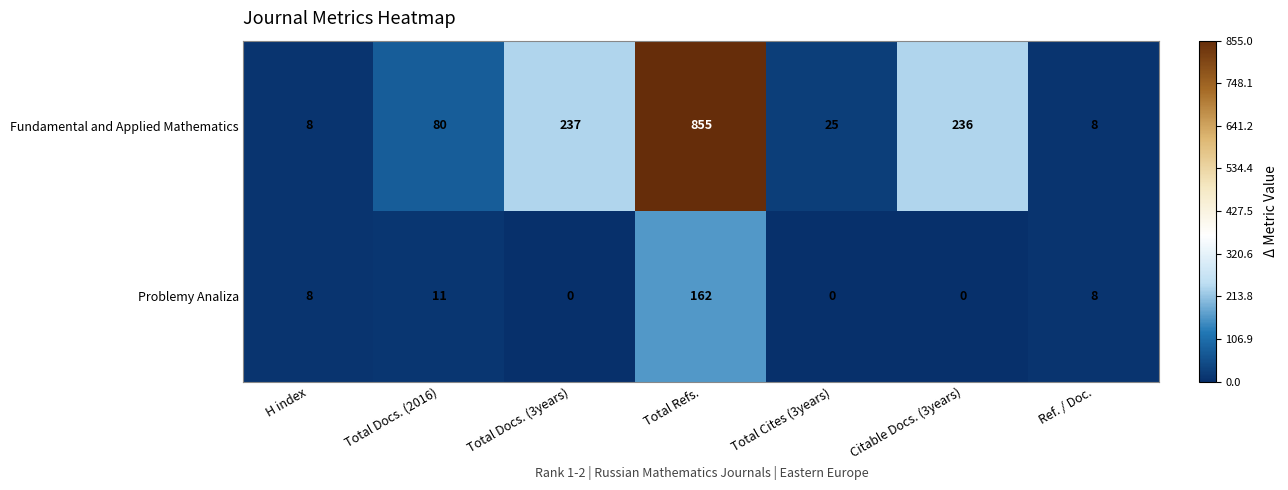

Reading right to left, what are all the values shown in this chart?

Fundamental and Applied Mathematics: Ref. / Doc.=8	Citable Docs. (3years)=236	Total Cites (3years)=25	Total Refs.=855	Total Docs. (3years)=237	Total Docs. (2016)=80	H index=8
Problemy Analiza: Ref. / Doc.=8	Citable Docs. (3years)=0	Total Cites (3years)=0	Total Refs.=162	Total Docs. (3years)=0	Total Docs. (2016)=11	H index=8